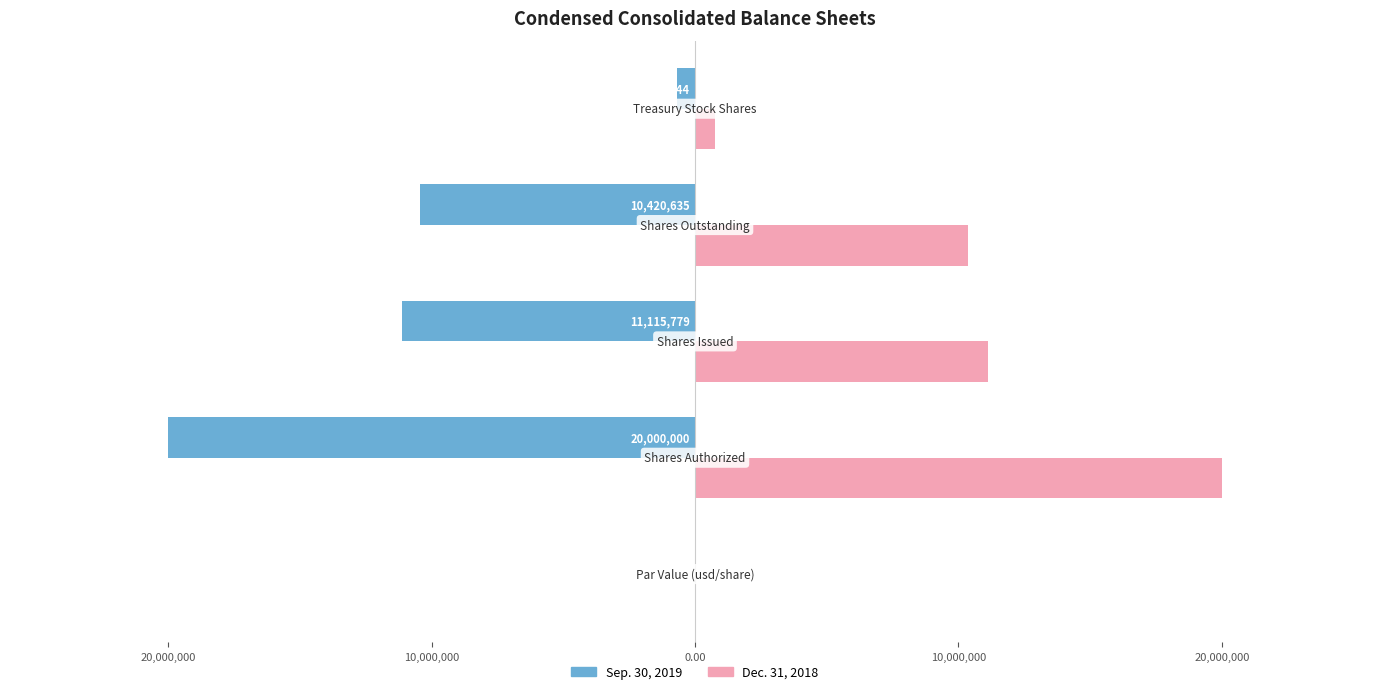

Reading right to left, transcribe all the data shown in this chart.

Sep. 30, 2019: -695144.0	-10420635.0	-11115779.0	-20000000.0	-0.0
Dec. 31, 2018: 749772.0	10366007.0	11115779.0	20000000.0	0.0